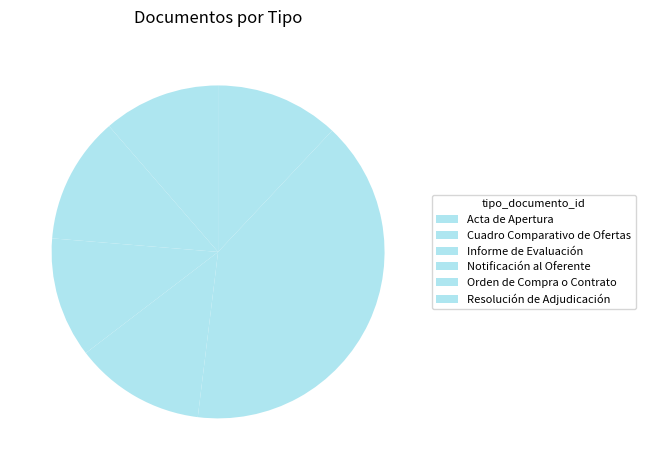

How many slices are in this pie chart?

6